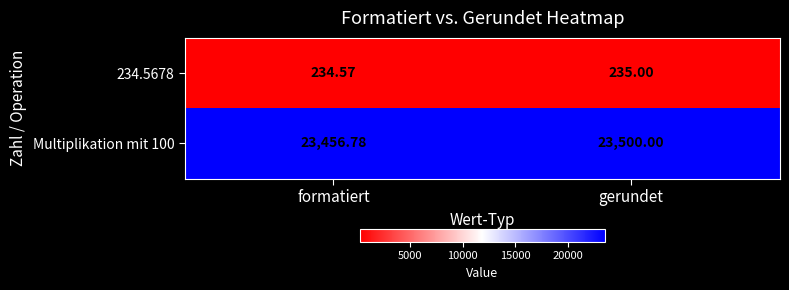

How many distinct data groups are displayed?

2